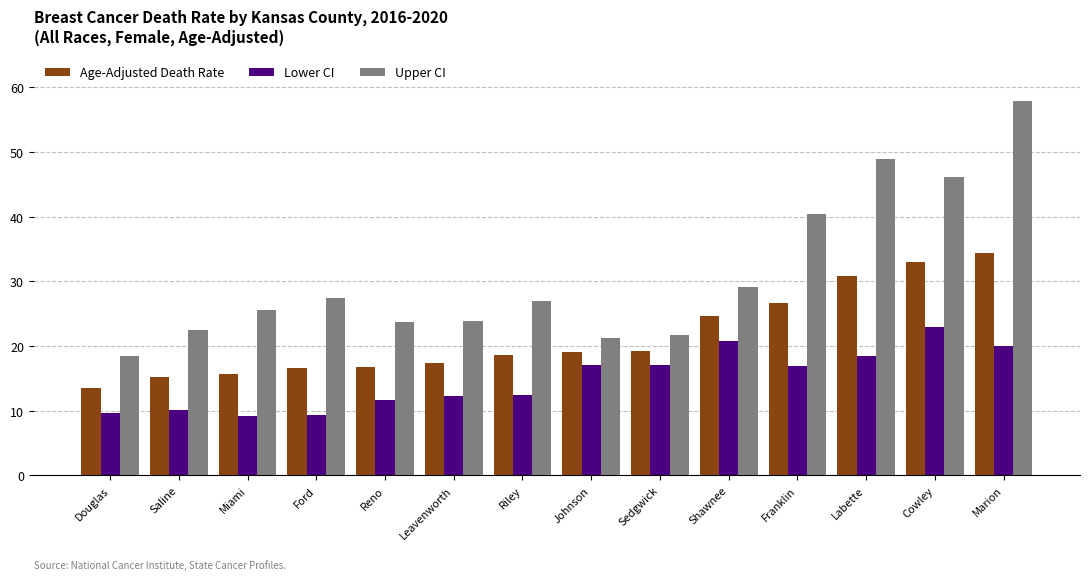

What is the difference between the maximum and minimum values in the Lower CI series?

13.8